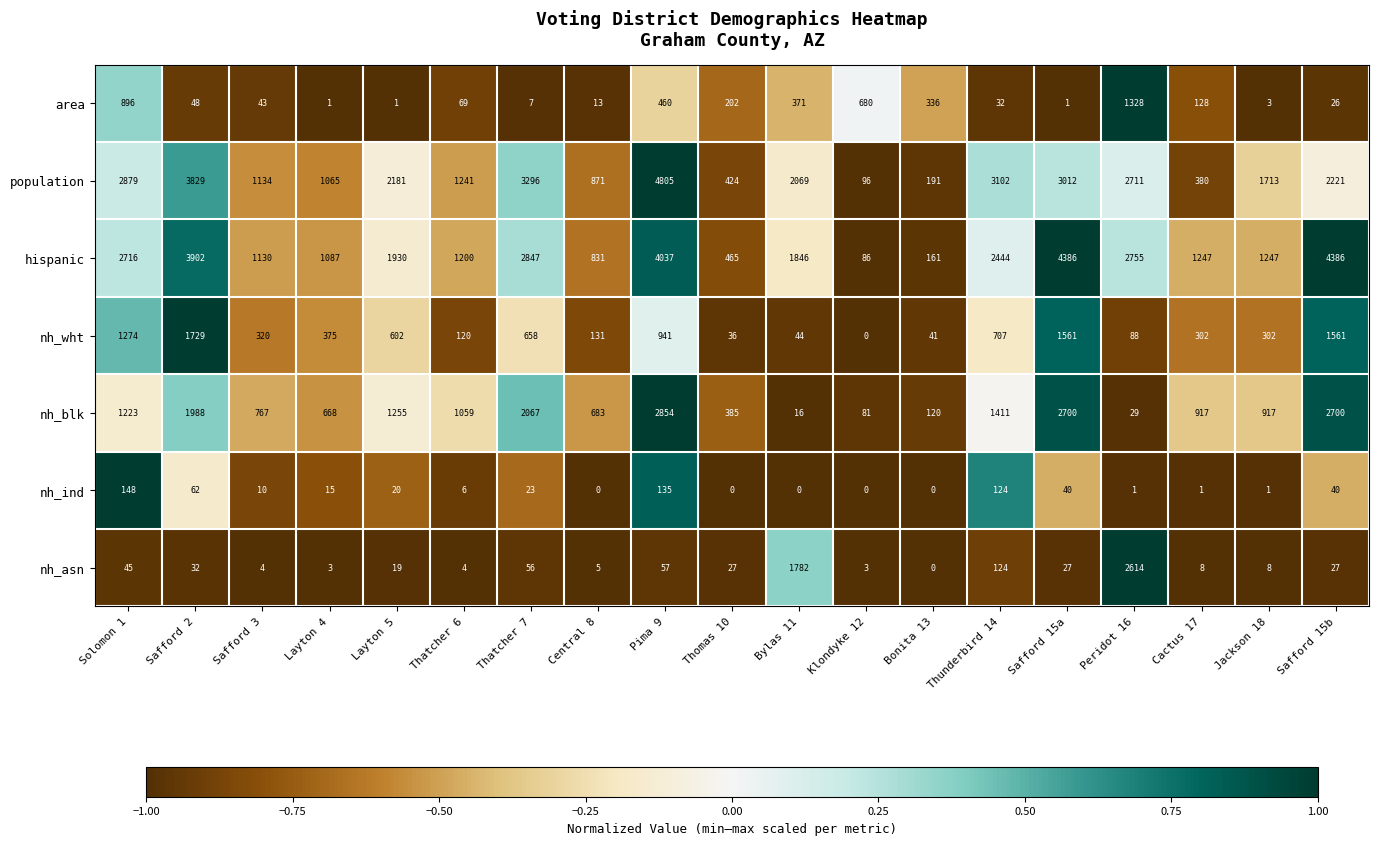

Which series has the largest range (max minus min)?

population